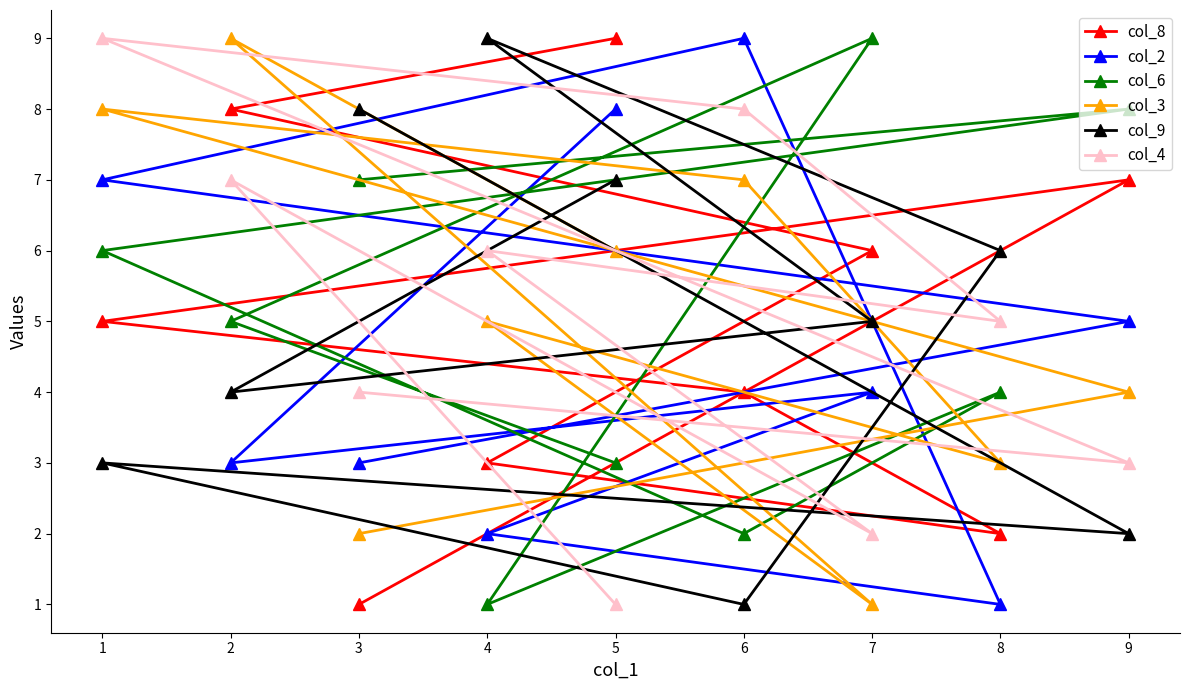

At how many categories does at least one series exceed 5?

9